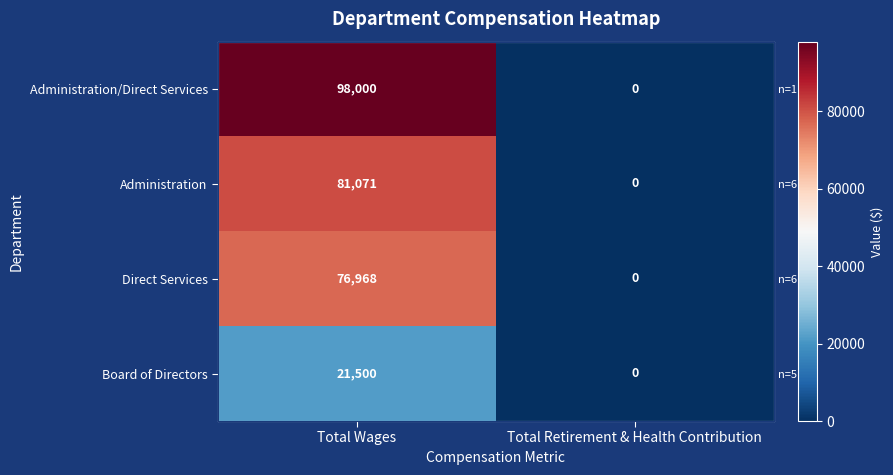

What is the total value across all series at Total Wages?

277539